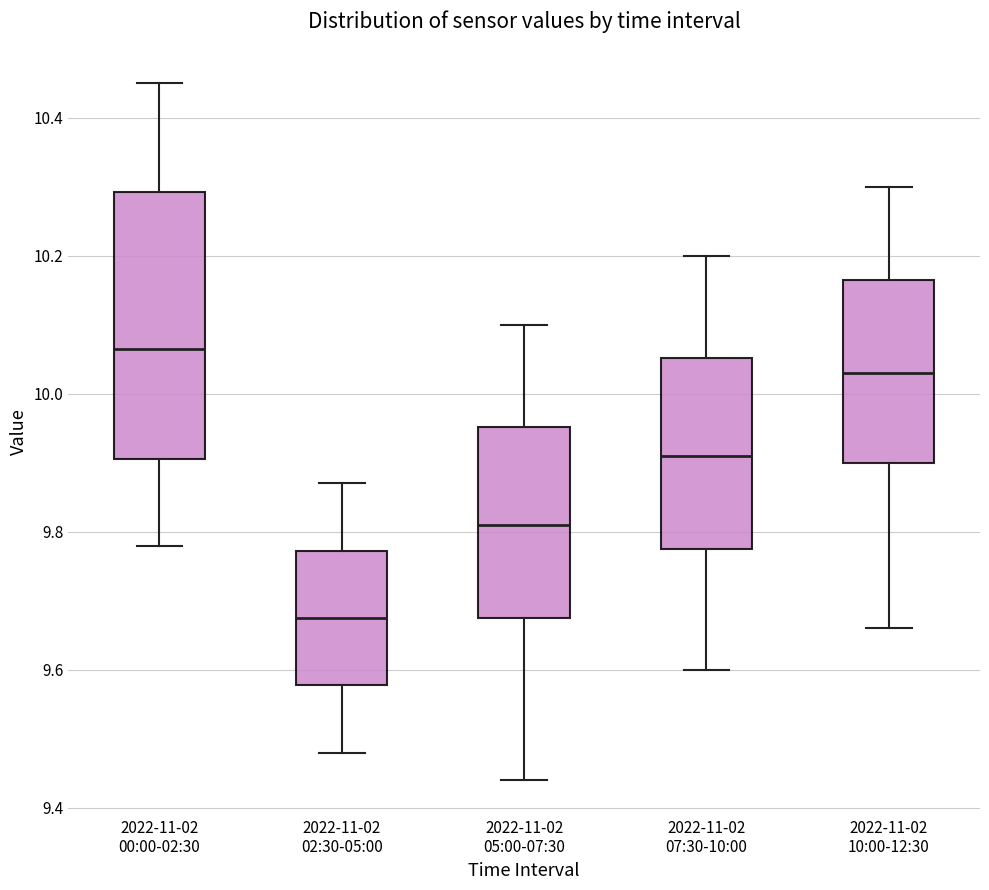

Reading left to right, read every box against the y-axis: the position of its median line, the range the box covers, and the ends of its whiskers. The values are not printed on the chart, so give them approximately, as read against the axis.

2022-11-02 00:00-02:30: median 10.06, box 9.90 to 10.30, whiskers 9.78 to 10.46
2022-11-02 02:30-05:00: median 9.68, box 9.58 to 9.78, whiskers 9.48 to 9.88
2022-11-02 05:00-07:30: median 9.82, box 9.68 to 9.96, whiskers 9.44 to 10.10
2022-11-02 07:30-10:00: median 9.92, box 9.78 to 10.06, whiskers 9.60 to 10.20
2022-11-02 10:00-12:30: median 10.04, box 9.90 to 10.16, whiskers 9.66 to 10.30